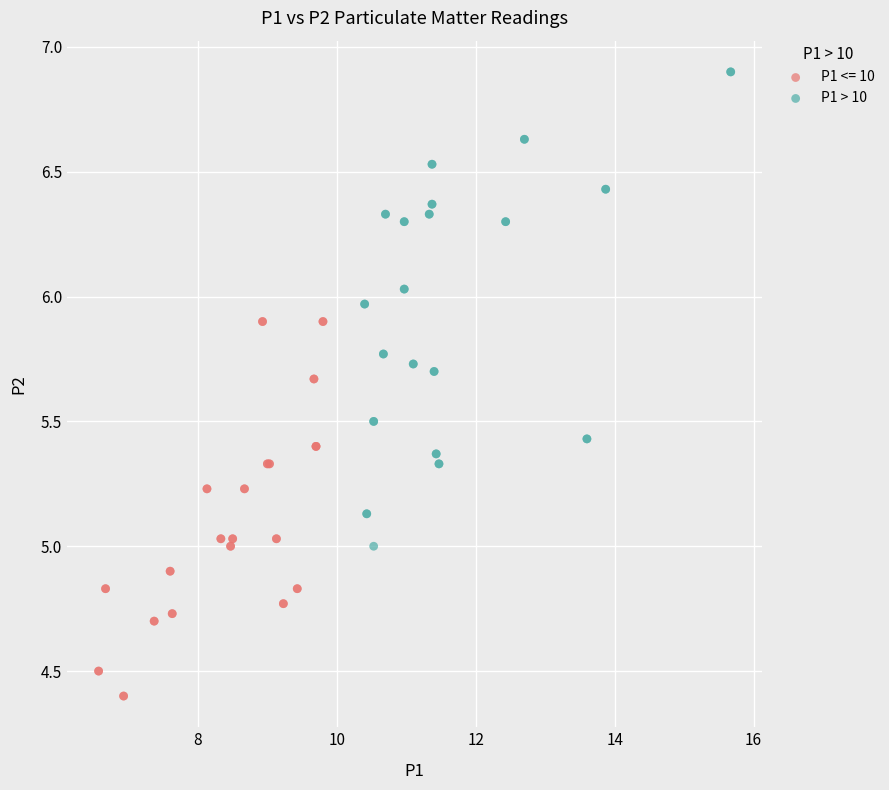

Which series has the largest Y range (max minus min)?

P1 > 10